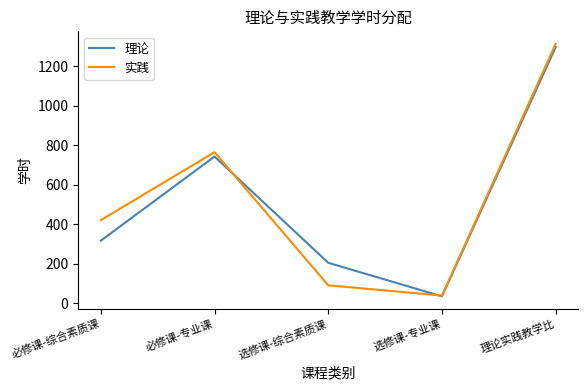

What is the difference between the highest and lowest values at 选修课-综合素质课?

114